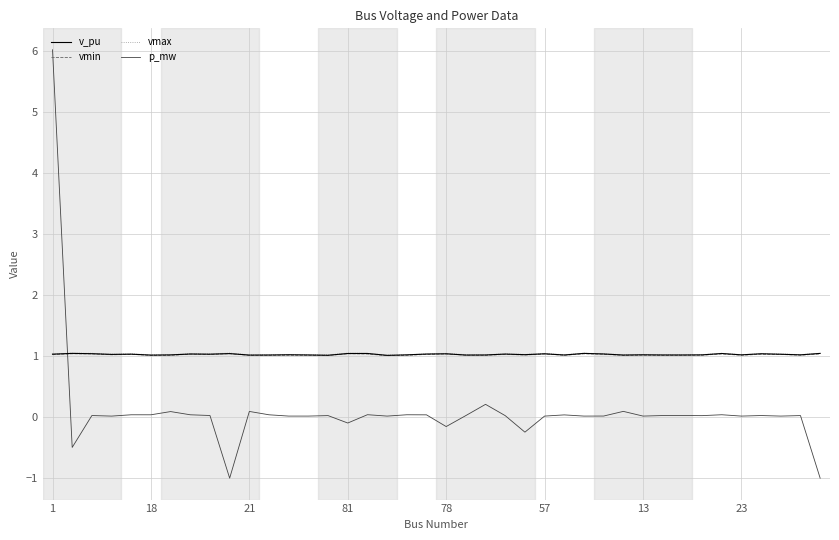

What are all the series names shown in the legend?

v_pu, vmin, vmax, p_mw